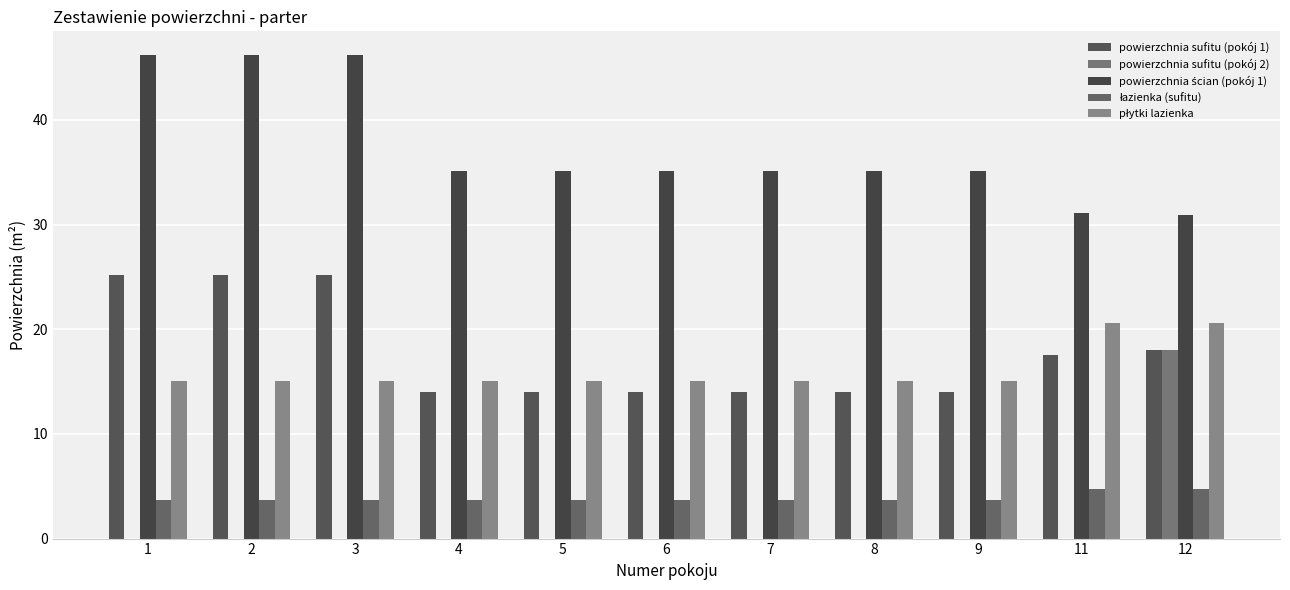

How many groups of bars are there?

11